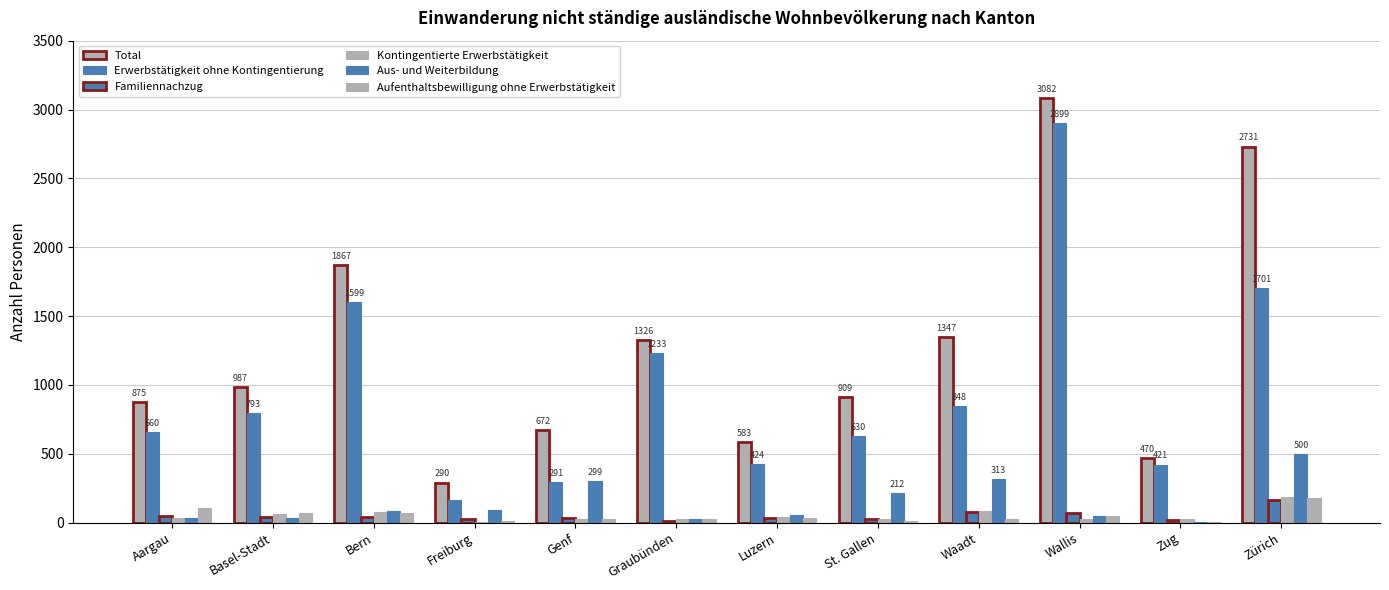

At how many categories does at least one series exceed 1706?

3